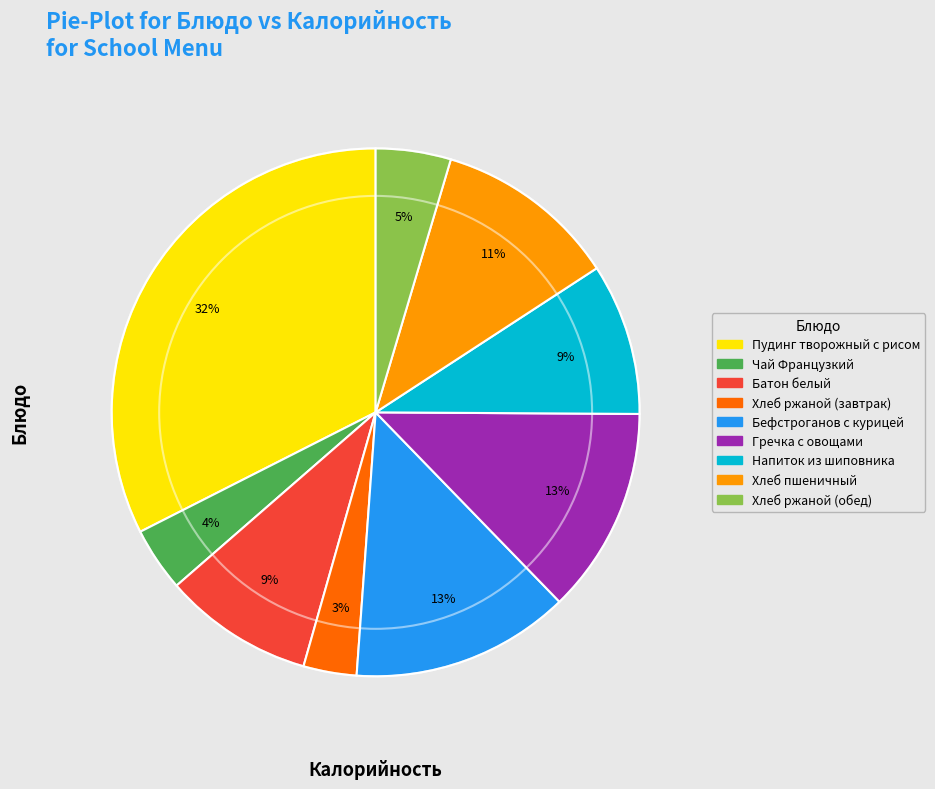

True or false: Гречка с овощами accounts for 26% of the total.

False